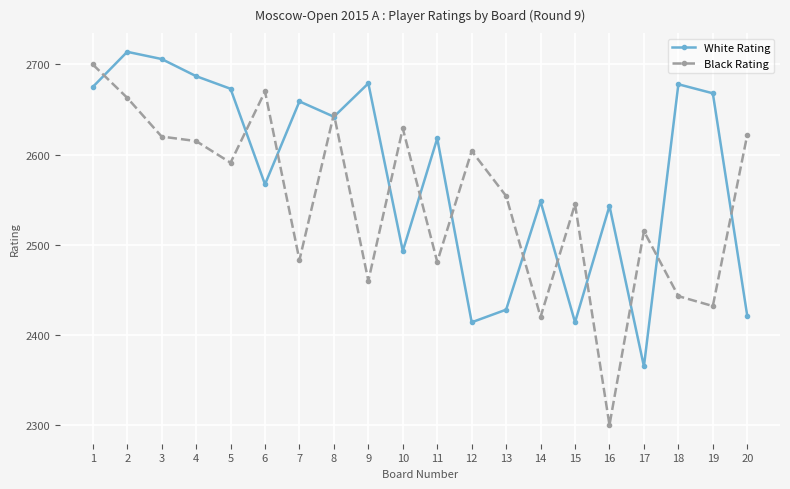

At 19, list the series in order from largest to smallest.

White Rating, Black Rating